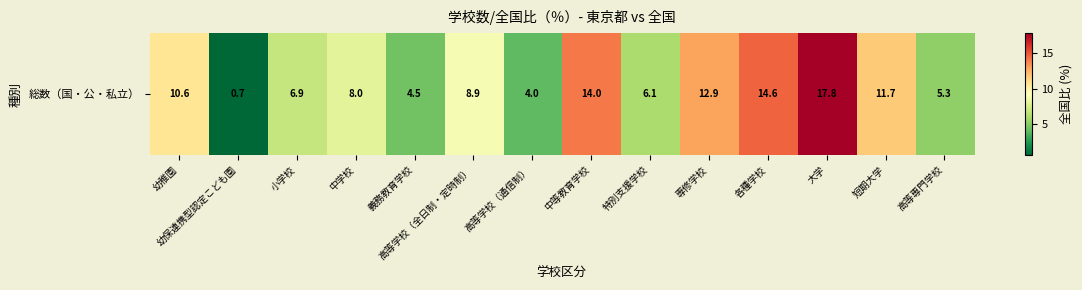

Reading left to right, transcribe all the data shown in this chart.

幼稚園=10.6	幼保連携型認定こども園=0.7	小学校=6.9	中学校=8.0	義務教育学校=4.5	高等学校（全日制・定時制）=8.9	高等学校（通信制）=4.0	中等教育学校=14.0	特別支援学校=6.1	専修学校=12.9	各種学校=14.6	大学=17.8	短期大学=11.7	高等専門学校=5.3